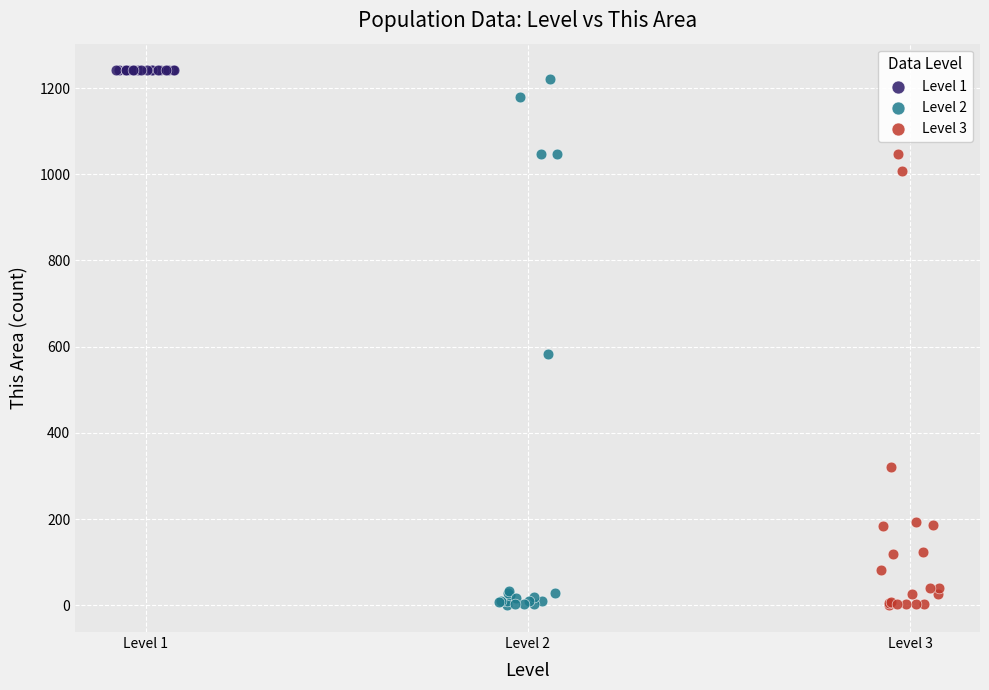

What are all the series names shown in the legend?

Level 1, Level 2, Level 3